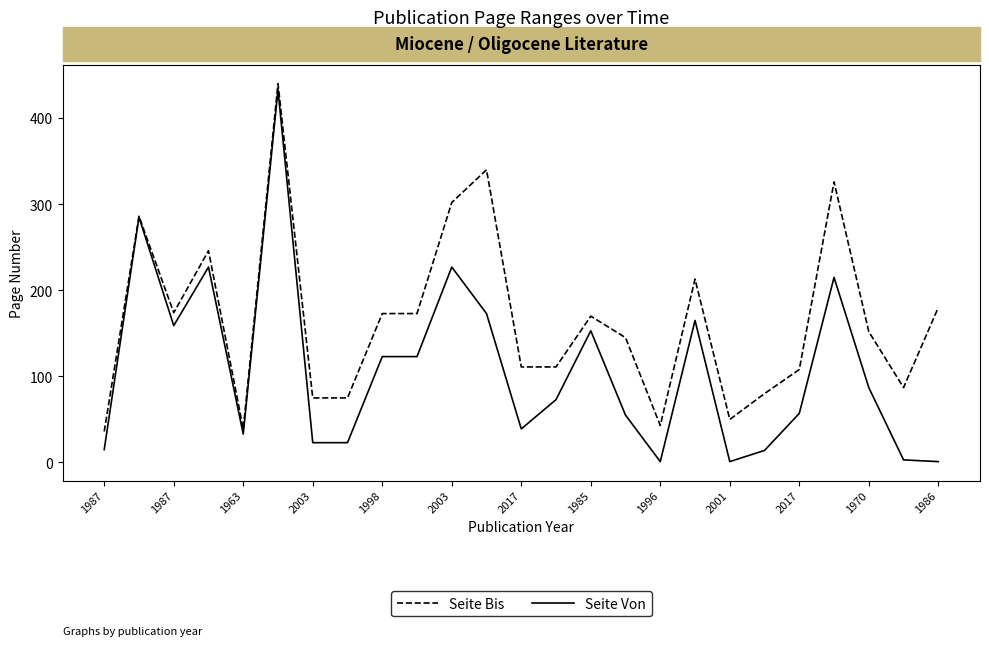

Which series has the largest range (max minus min)?

Seite Von